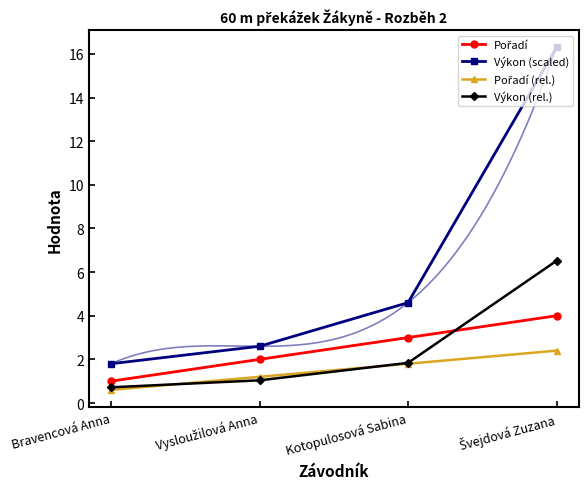

What is the total value across all series at Švejdová Zuzana?

29.2